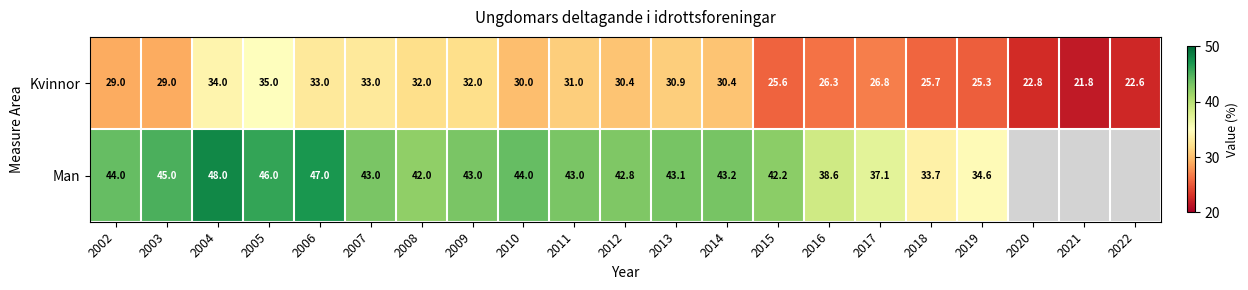

At 2019, list the series in order from largest to smallest.

Man, Kvinnor